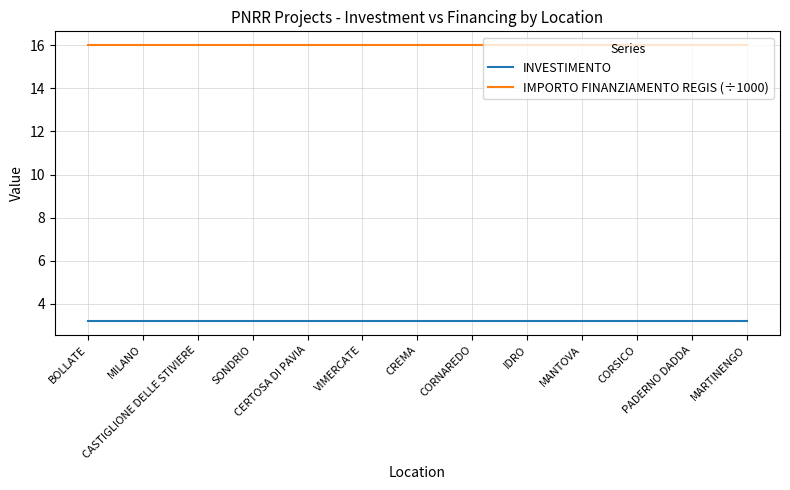

How many series are shown in this chart?

2